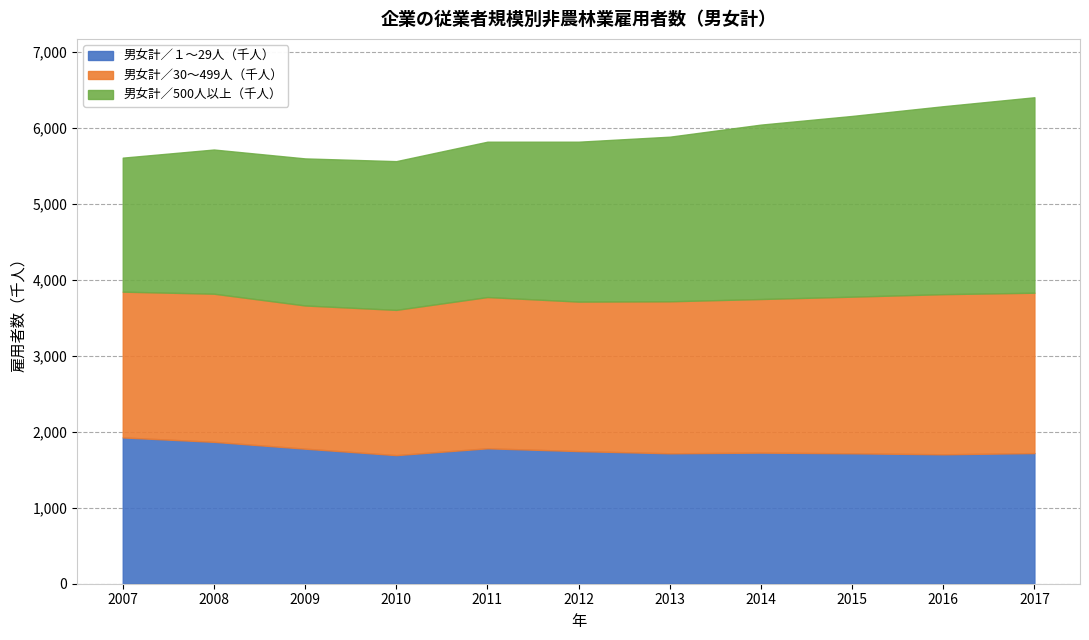

How many data points does each series have?

11